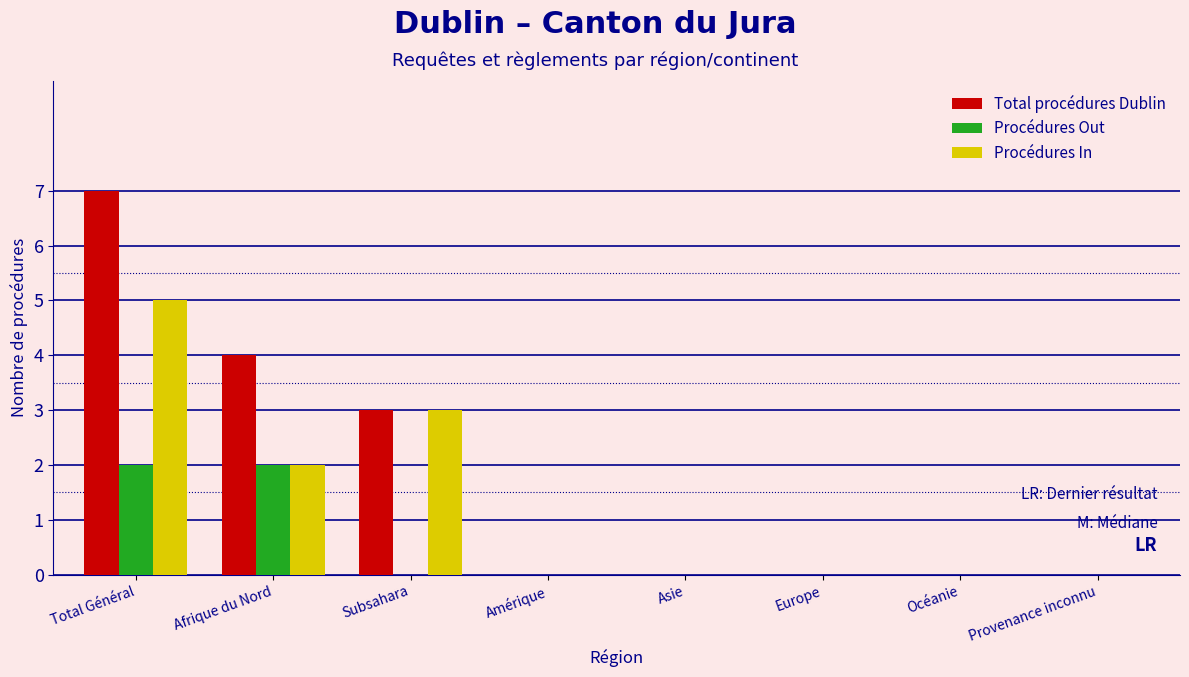

Reading left to right, list all the values displayed in this chart.

Total procédures Dublin: Total Général=7	Afrique du Nord=4	Subsahara=3	Amérique=0	Asie=0	Europe=0	Océanie=0	Provenance inconnu=0
Procédures Out: Total Général=2	Afrique du Nord=2	Subsahara=0	Amérique=0	Asie=0	Europe=0	Océanie=0	Provenance inconnu=0
Procédures In: Total Général=5	Afrique du Nord=2	Subsahara=3	Amérique=0	Asie=0	Europe=0	Océanie=0	Provenance inconnu=0